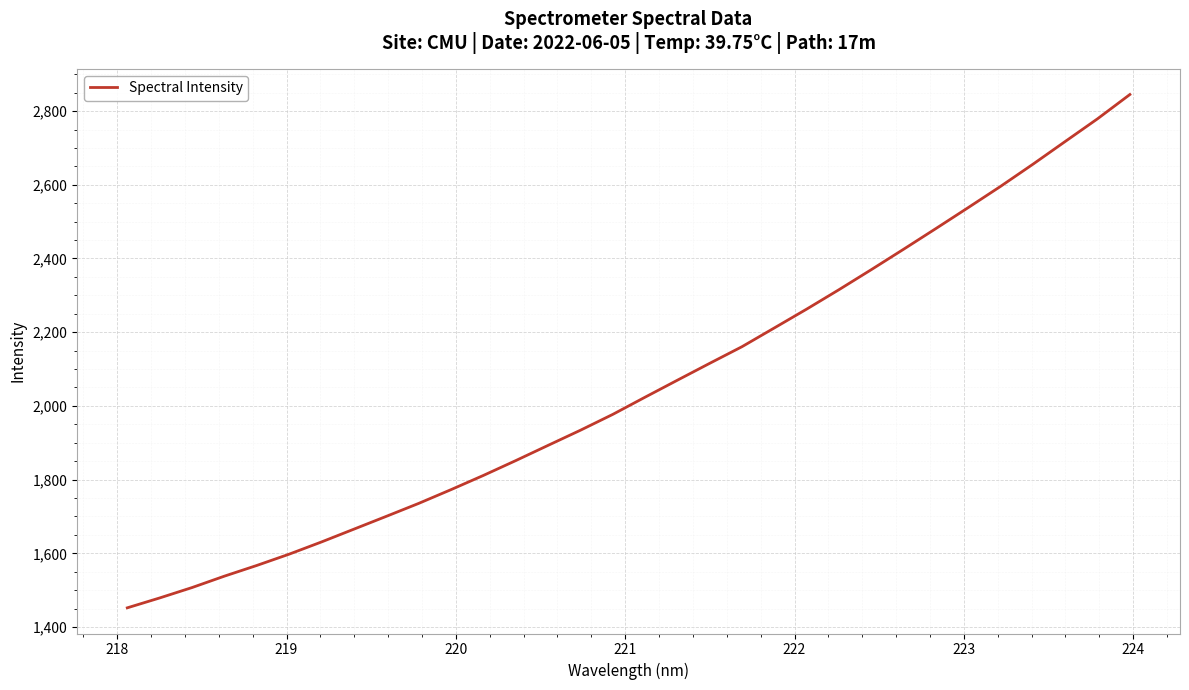

What is the minimum value shown in the chart?

1452.0